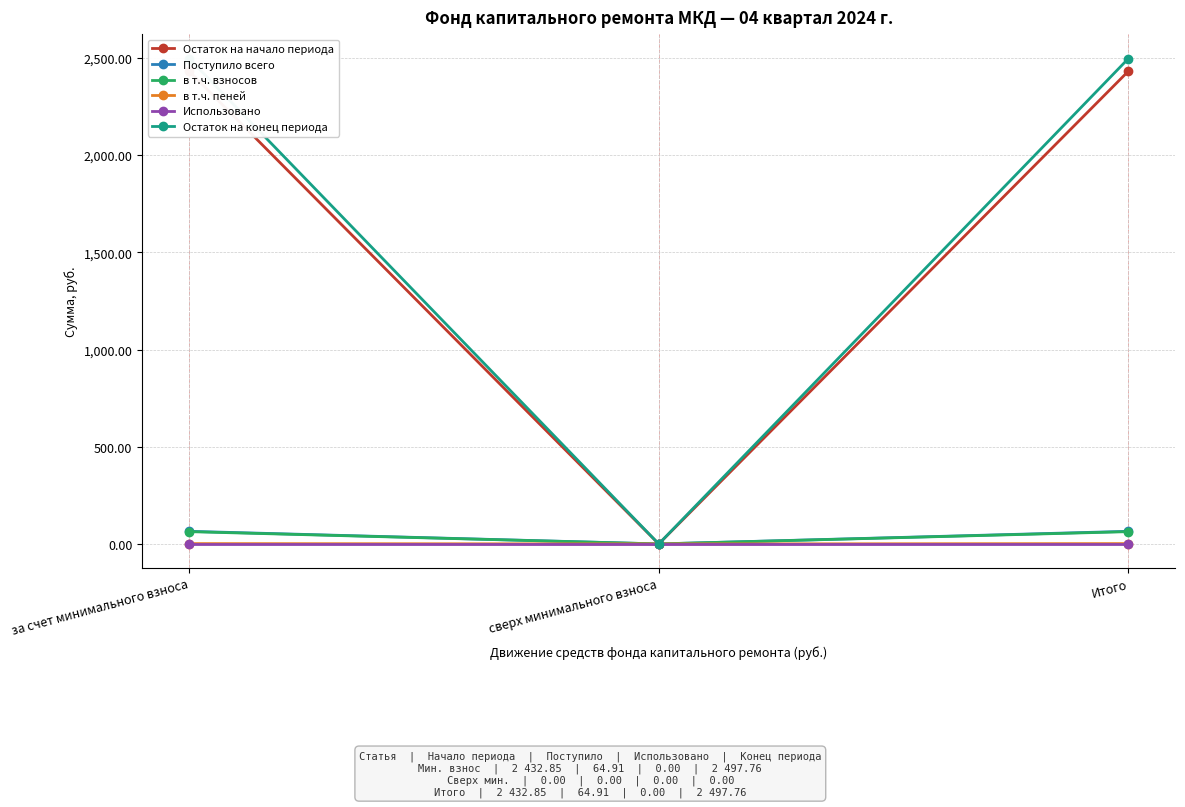

What is the difference between the в т.ч. пеней values at сверх минимального взноса and за счет минимального взноса?

1.7